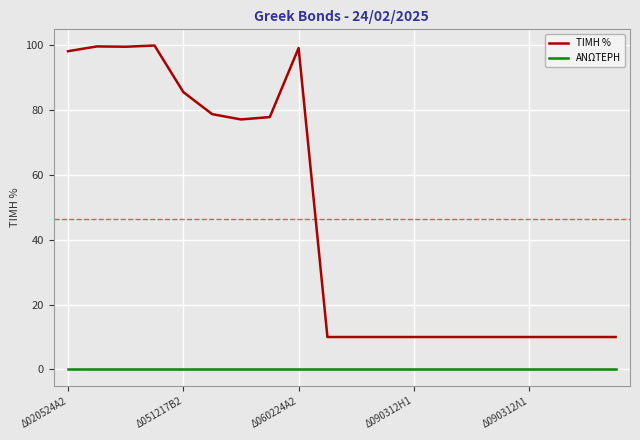

Which series has the largest range (max minus min)?

ΤΙΜΗ %